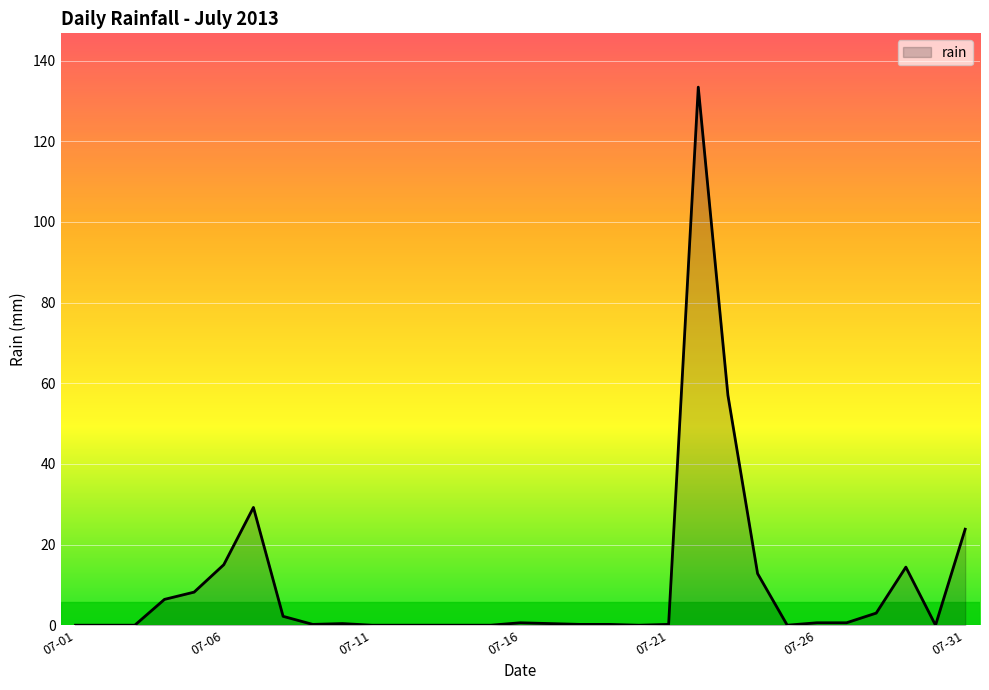

What is the maximum value shown in the chart?

133.4